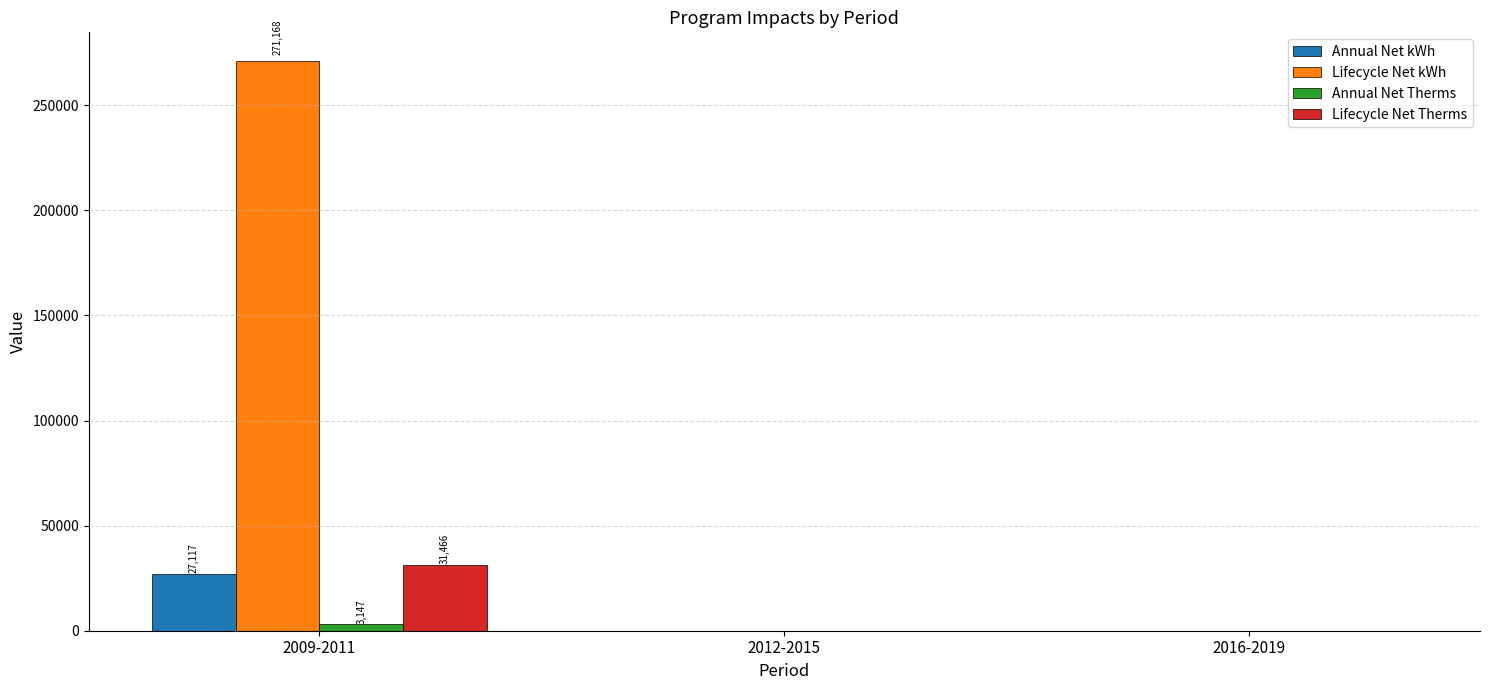

The value of Lifecycle Net Therms at 2012-2015 is 20429.1. True or false?

False